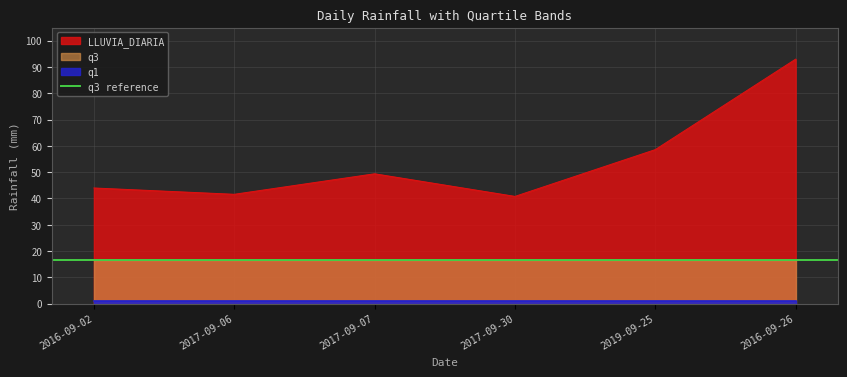

Which series has the largest total across all categories?

LLUVIA_DIARIA